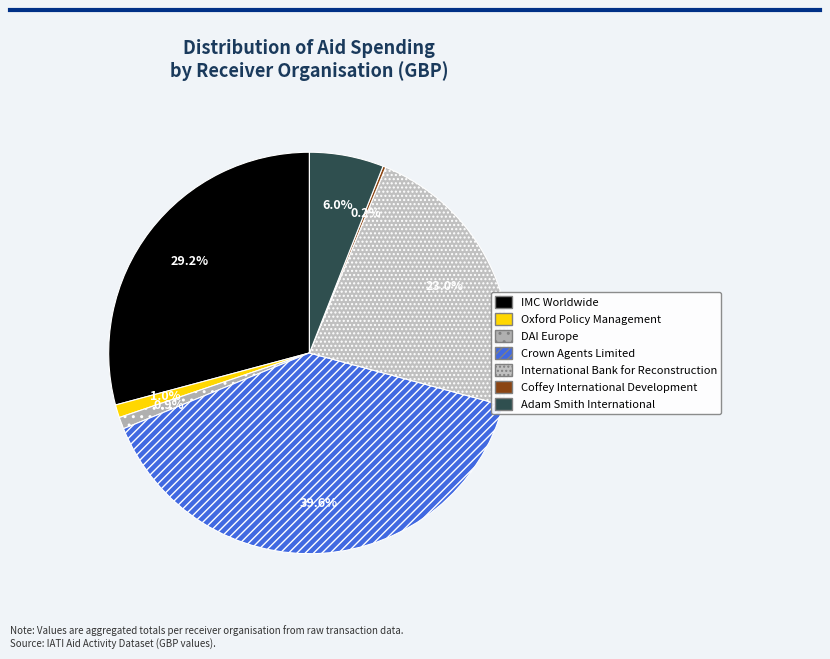

What is the largest slice in the pie chart?

Crown Agents Limited